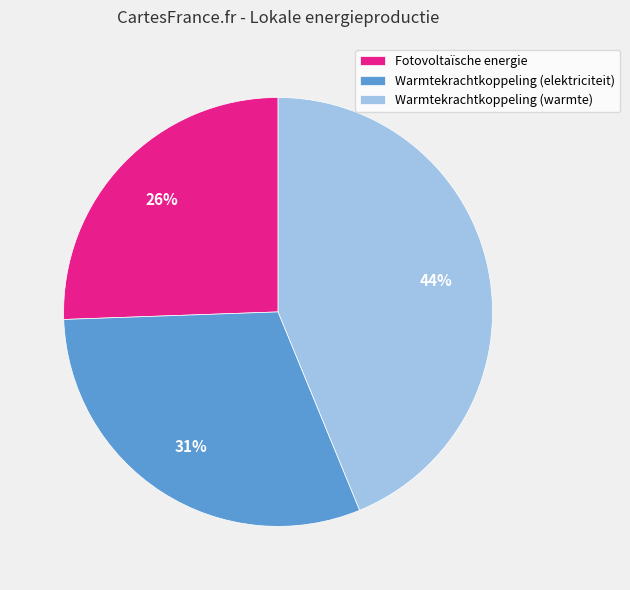

Rank the categories by value from highest to lowest.

Warmtekrachtkoppeling (warmte), Warmtekrachtkoppeling (elektriciteit), Fotovoltaïsche energie